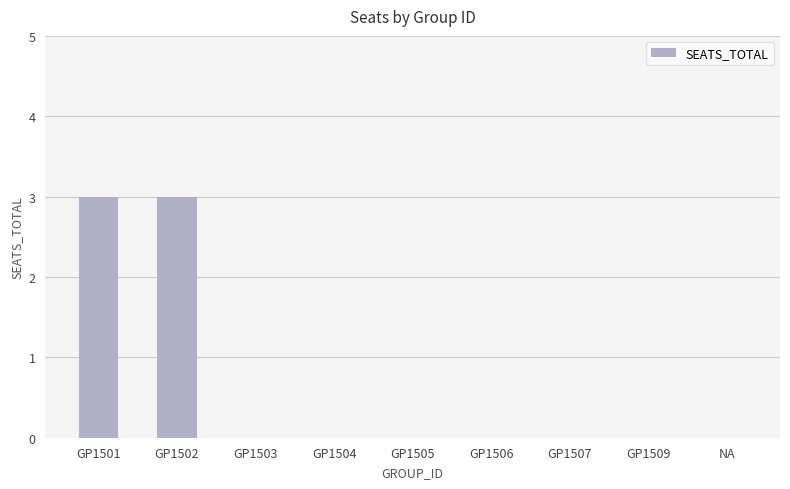

What is the sum of all values?

6